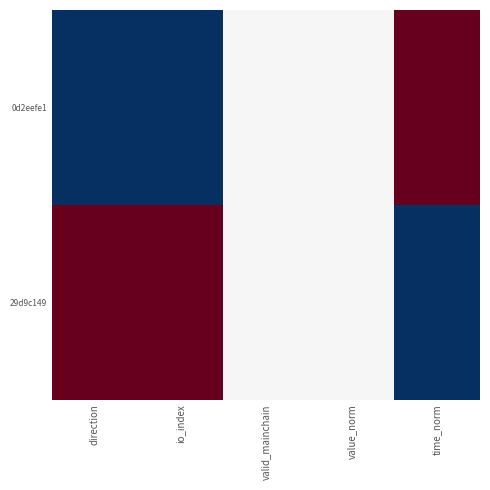

At value_norm, list the series in order from largest to smallest.

0d2eefe1, 29d9c149